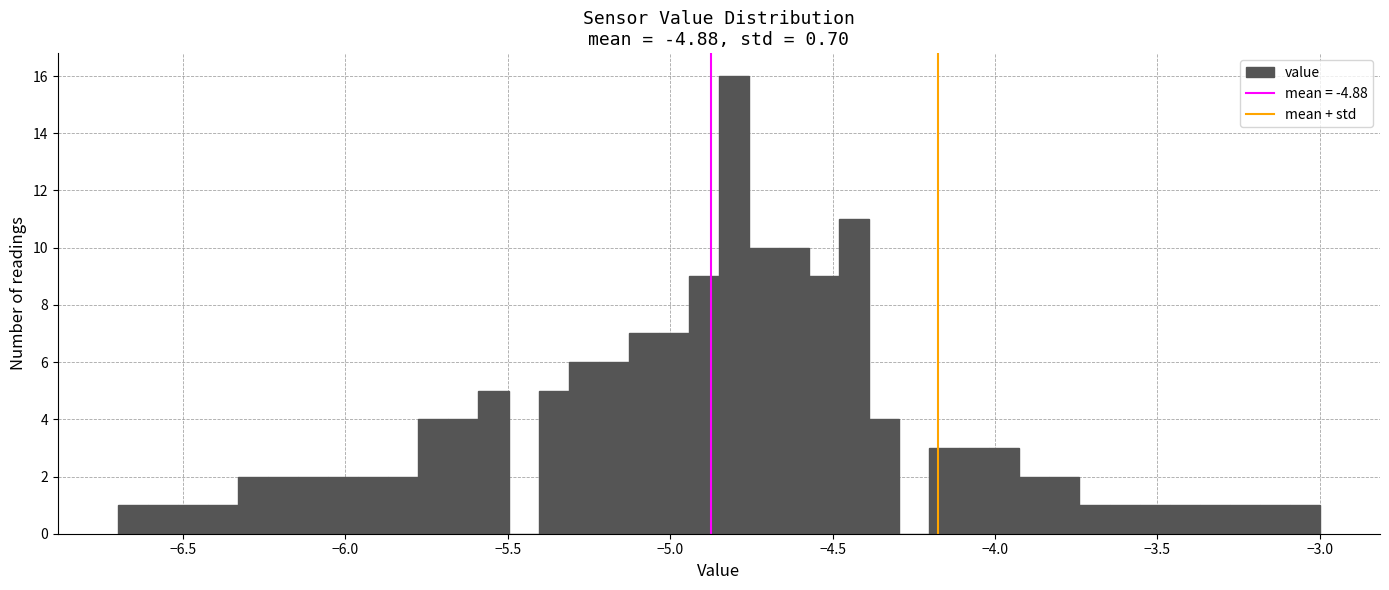

Around what value on the x-axis is the tallest bar? Give the approximate position of its centre, as read against the axis.

-4.80